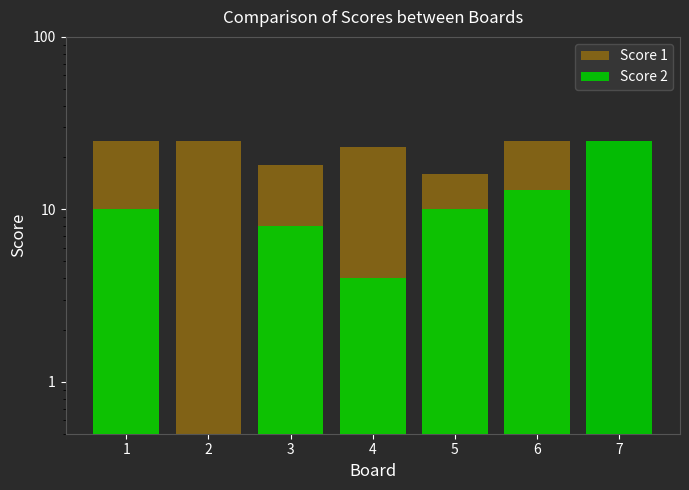

What is the sum of the Score 2 values at 1 and 6?

23